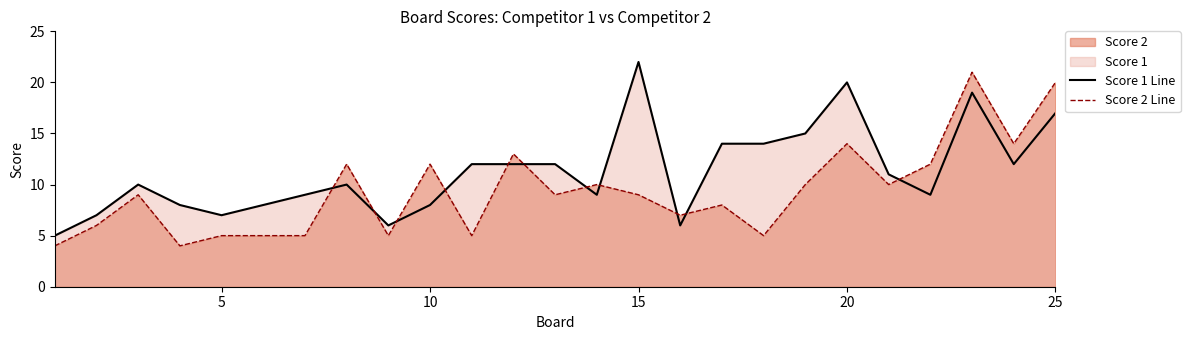

True or false: Score 1 Line and Score 2 Line intersect in this chart.

True